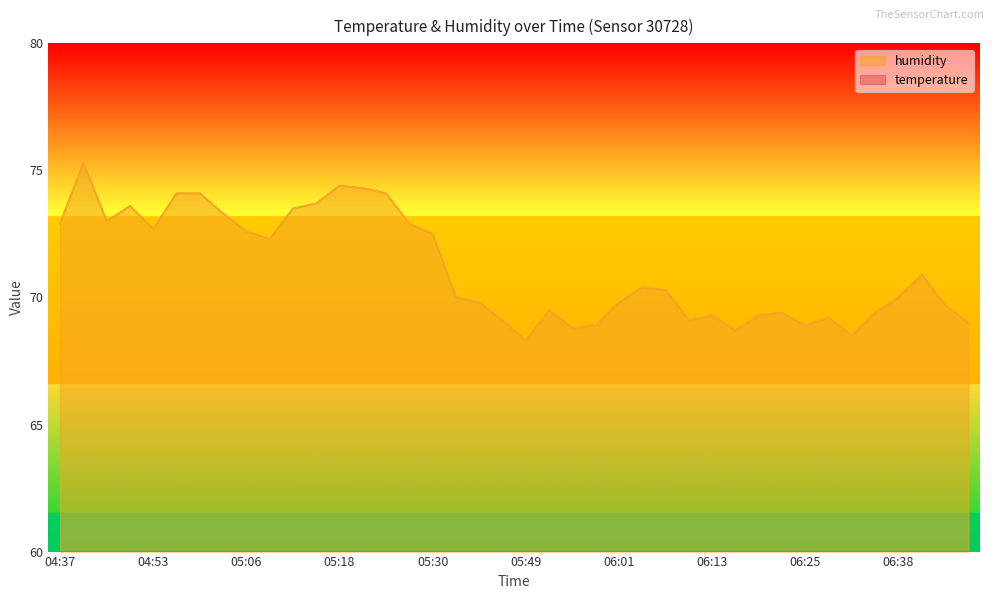

At which category is the sum across all series the highest?

04:40